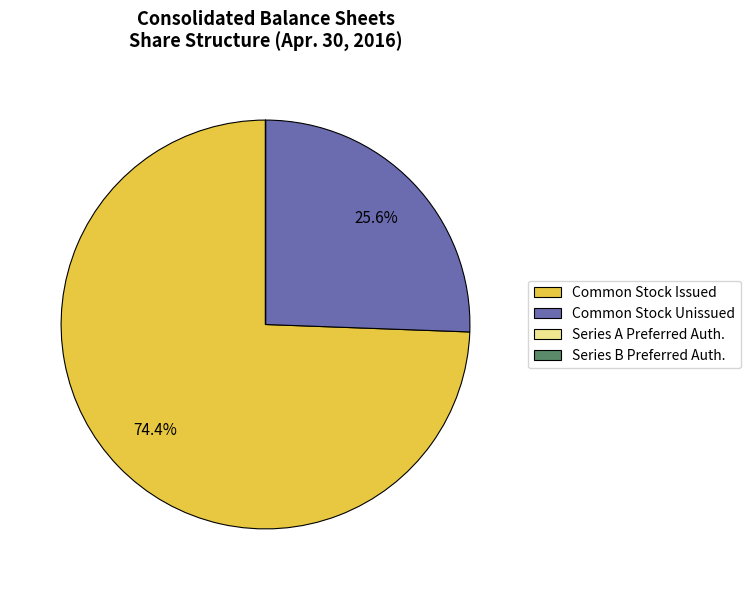

Which has a higher value, Common Stock Unissued or Common Stock Issued?

Common Stock Issued